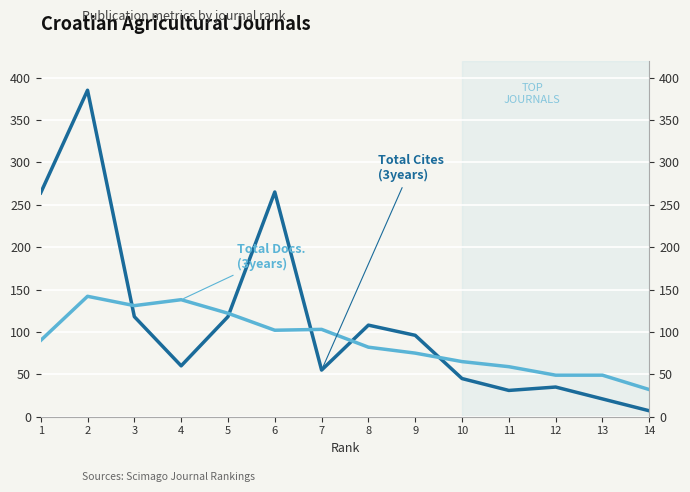

Which series has the largest total across all categories?

Total Cites (3years)